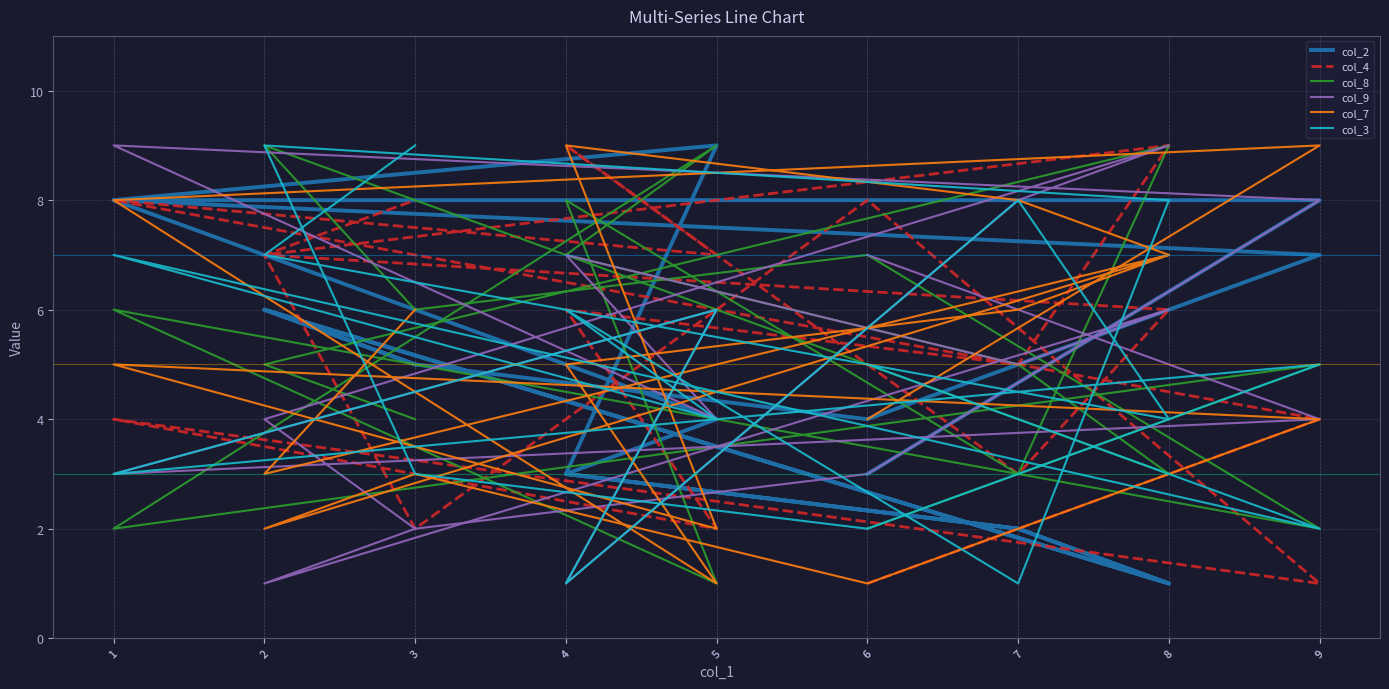

At which category does col_7 reach its first local peak?

9